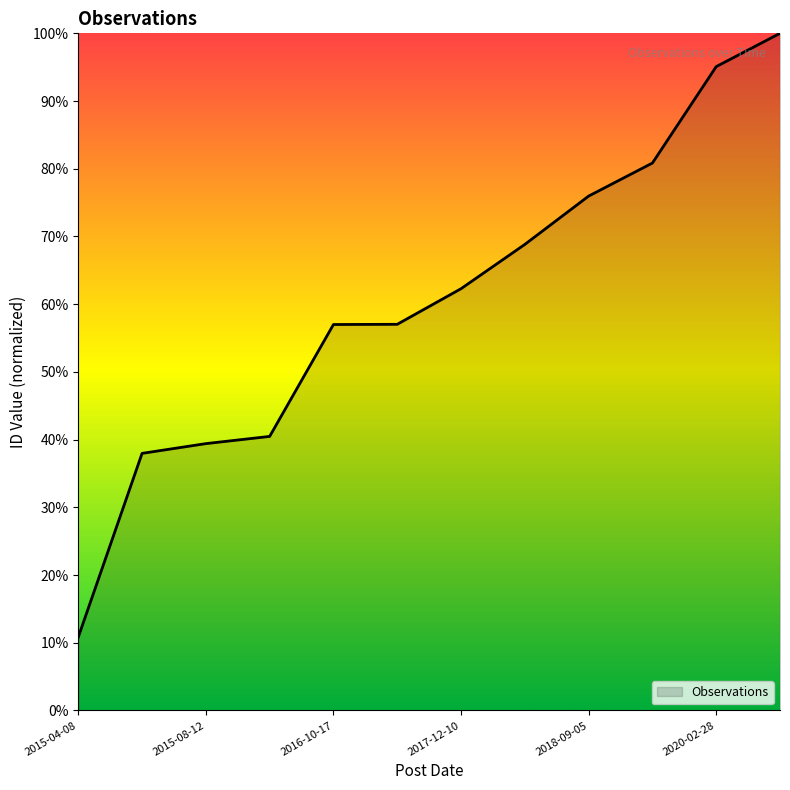

What is the maximum value shown in the chart?

100.0